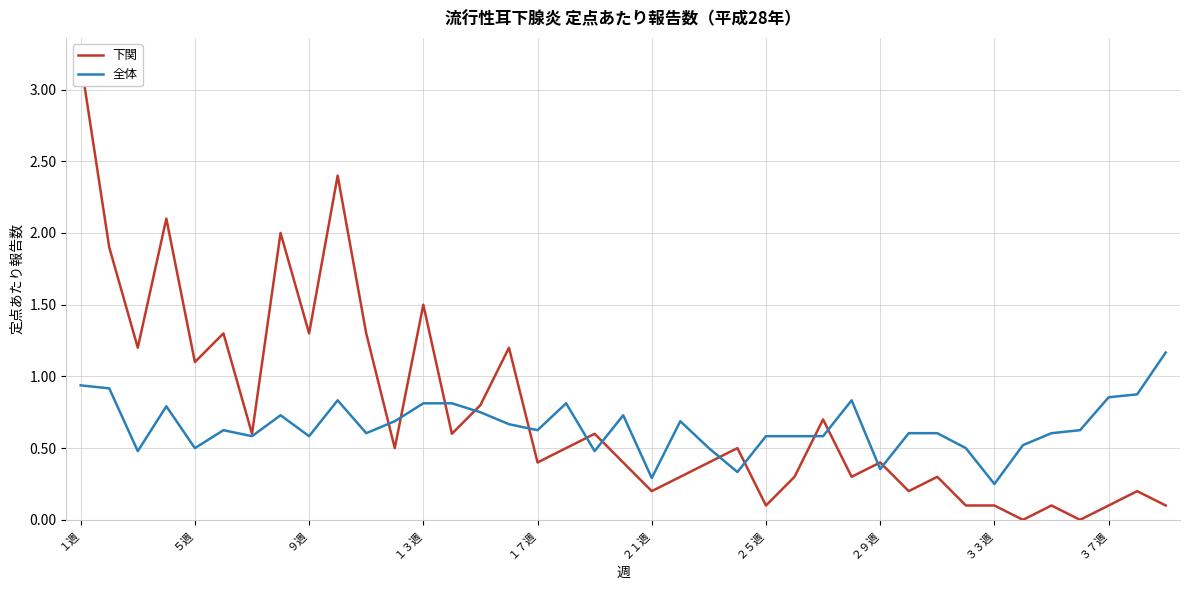

What is the greatest value displayed?

3.2